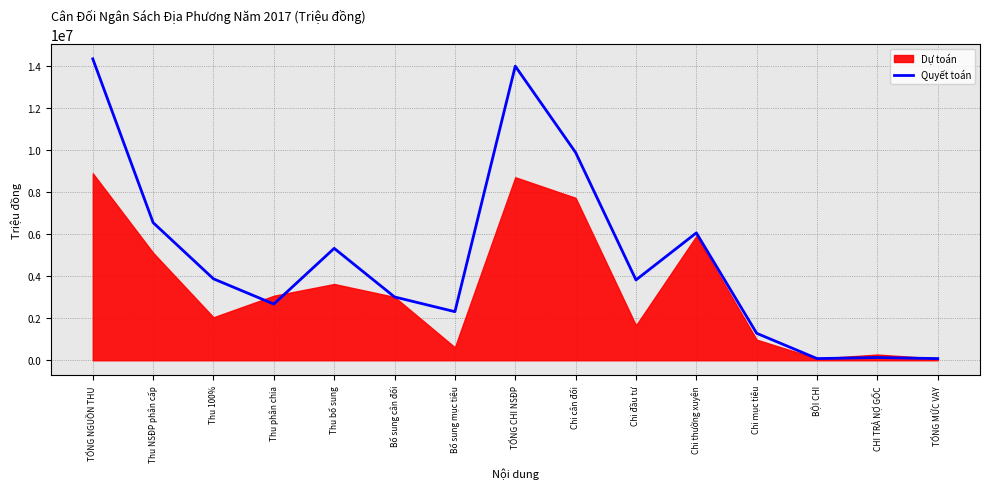

Which label corresponds to the largest value in the chart?

TỔNG NGUỒN THU